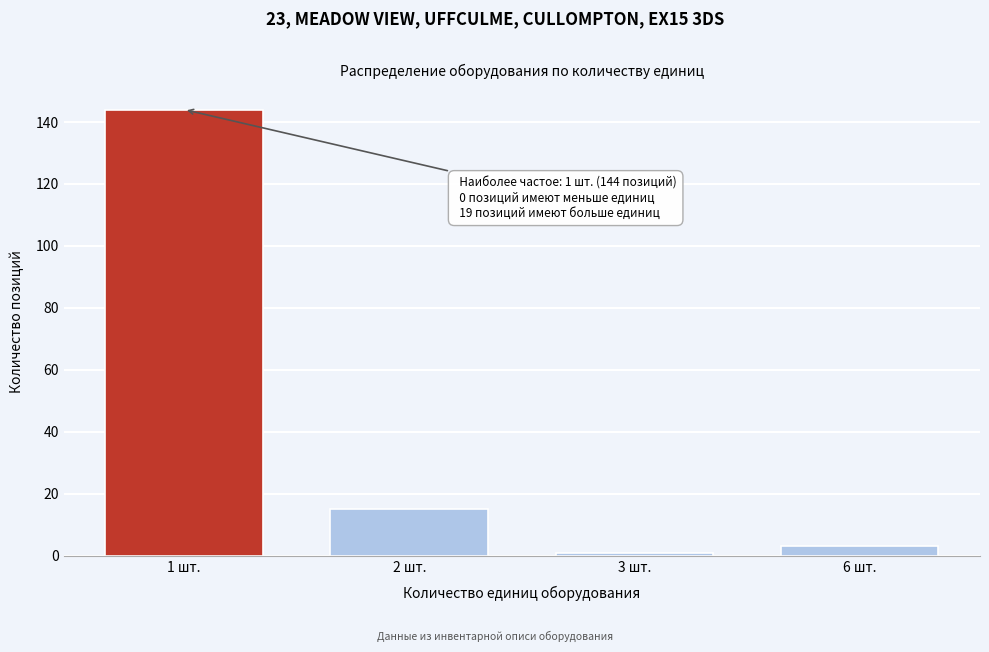

Reading left to right, list all the values displayed in this chart.

1 шт.=144	2 шт.=15	3 шт.=1	6 шт.=3